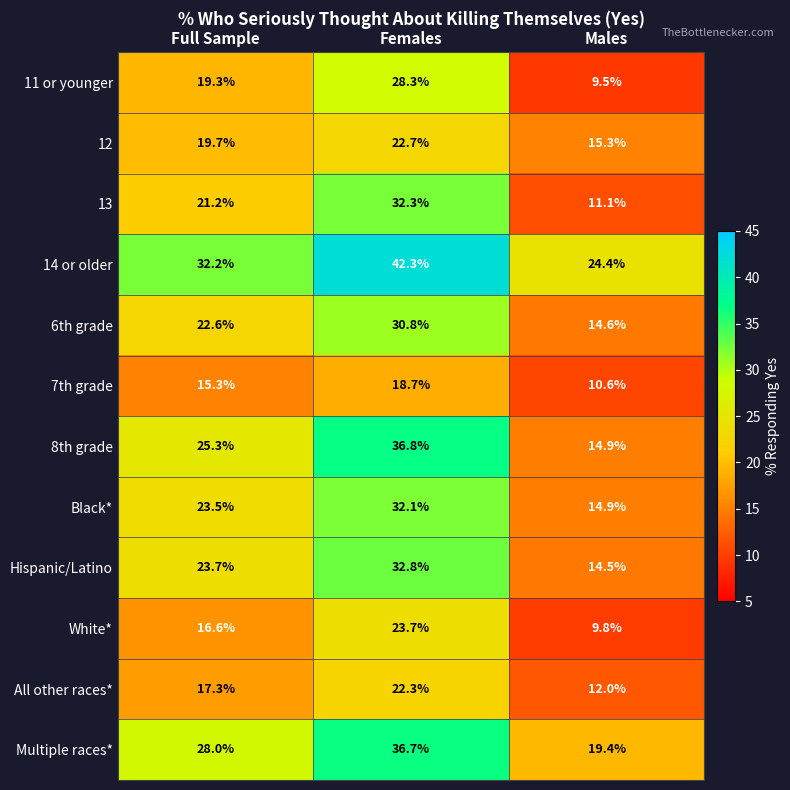

What is the difference between the maximum and minimum values in the 12 series?

7.4